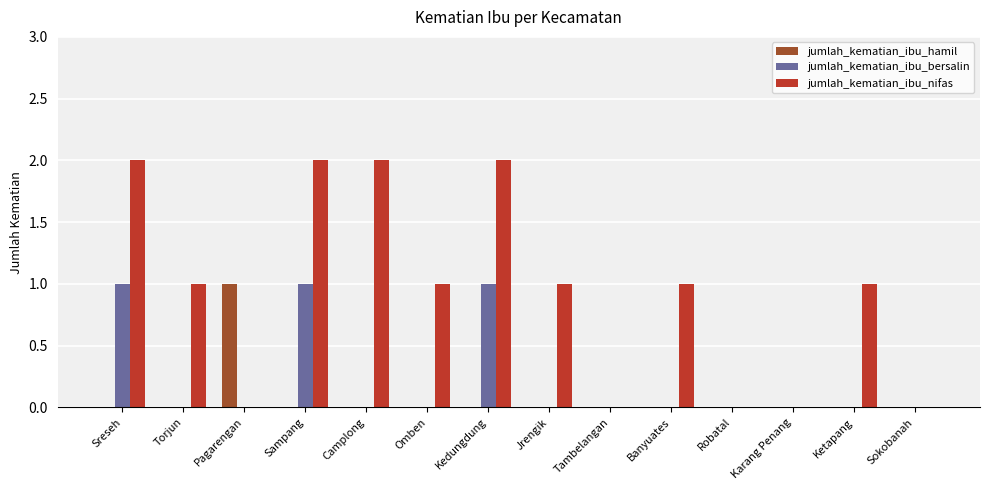

What are all the series names shown in the legend?

jumlah_kematian_ibu_hamil, jumlah_kematian_ibu_bersalin, jumlah_kematian_ibu_nifas